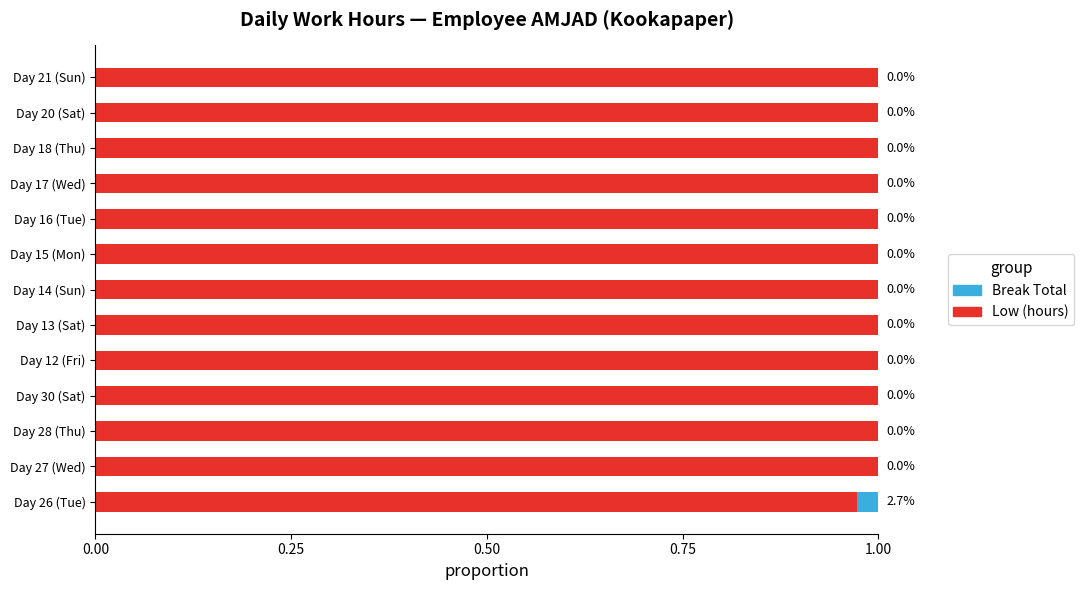

Is it true that Low (hours) equals 0.3 at Day 12 (Fri)?

False